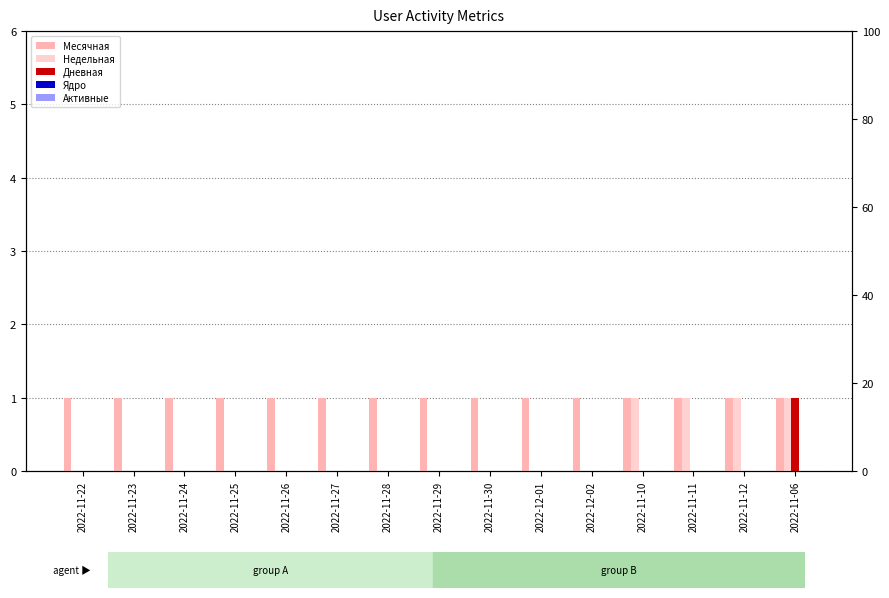

List the series in order of their peak value, lowest first.

Ядро, Активные, Месячная, Недельная, Дневная